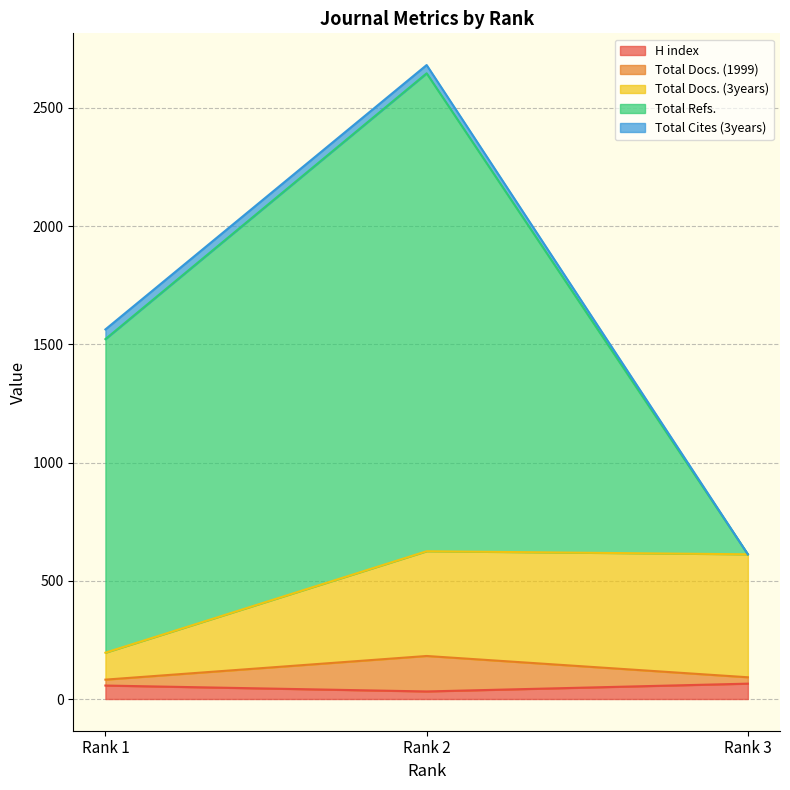

True or false: Total Refs. has a value of 1067 at Rank 2.

False